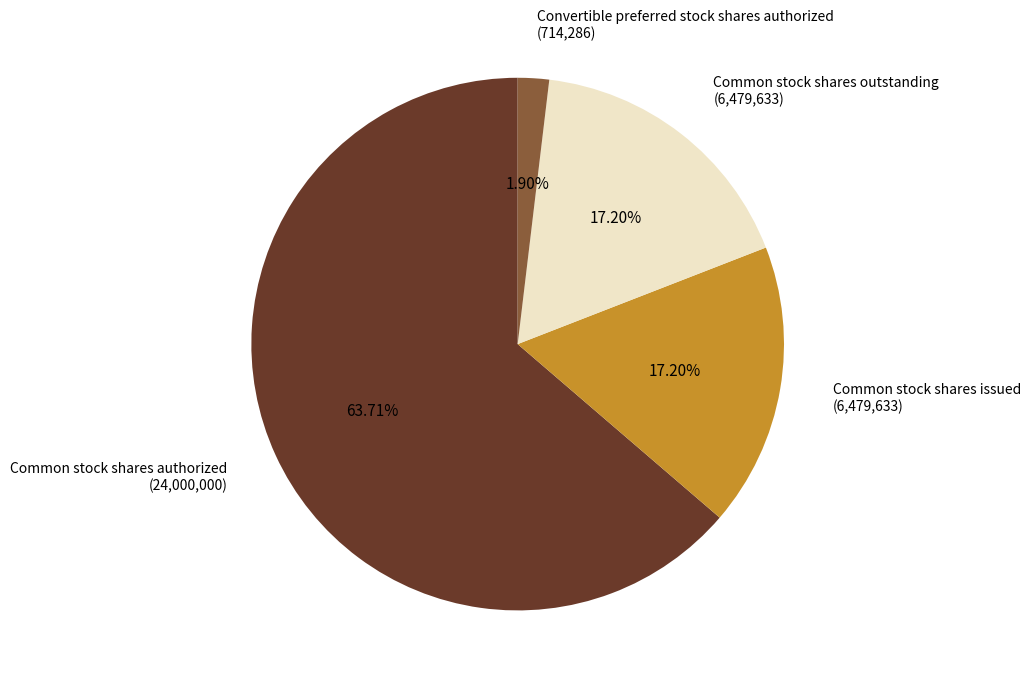

Does Common stock shares outstanding represent more than half of the total?

No